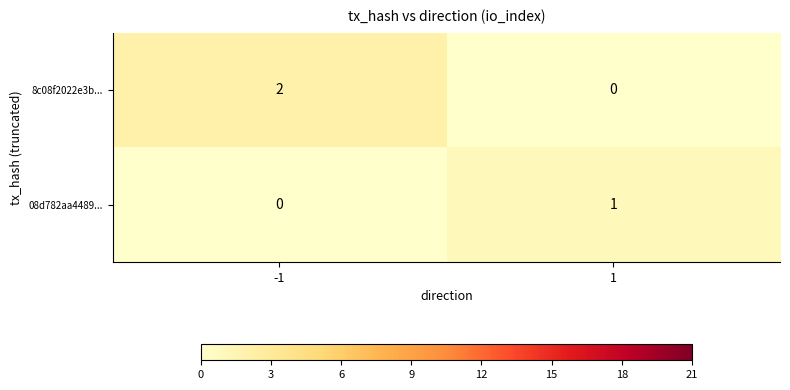

Which series has the largest total across all categories?

8c08f2022e3b...